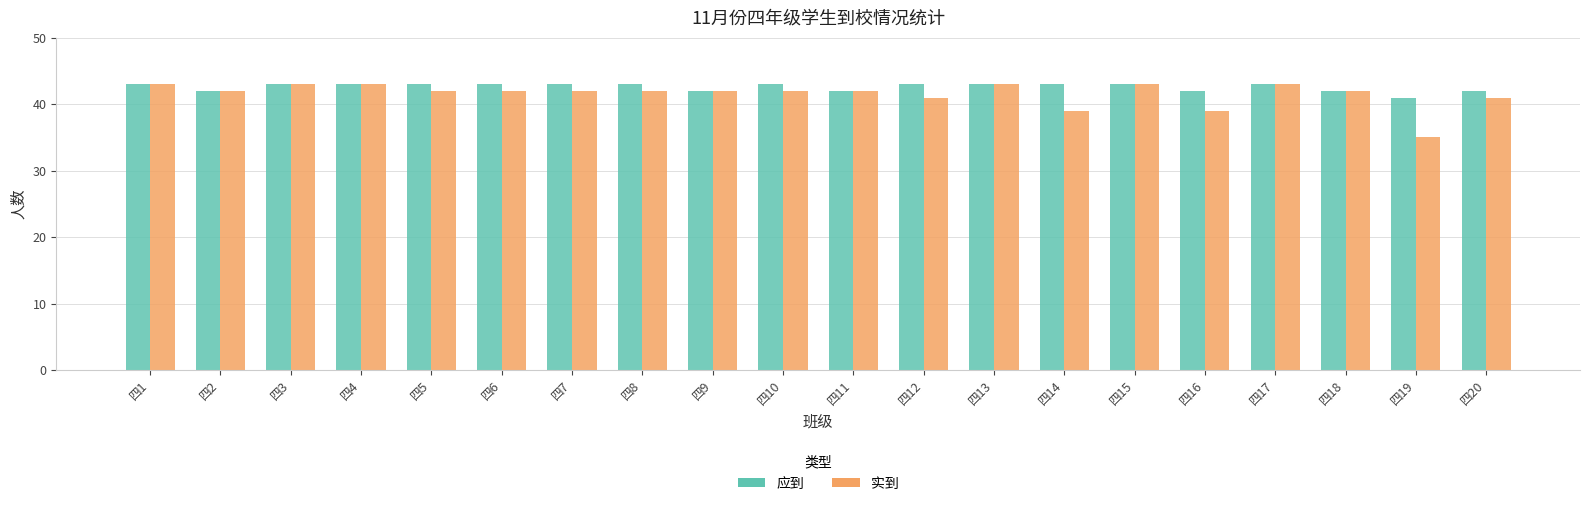

What is the sum of all 应到 values?

852